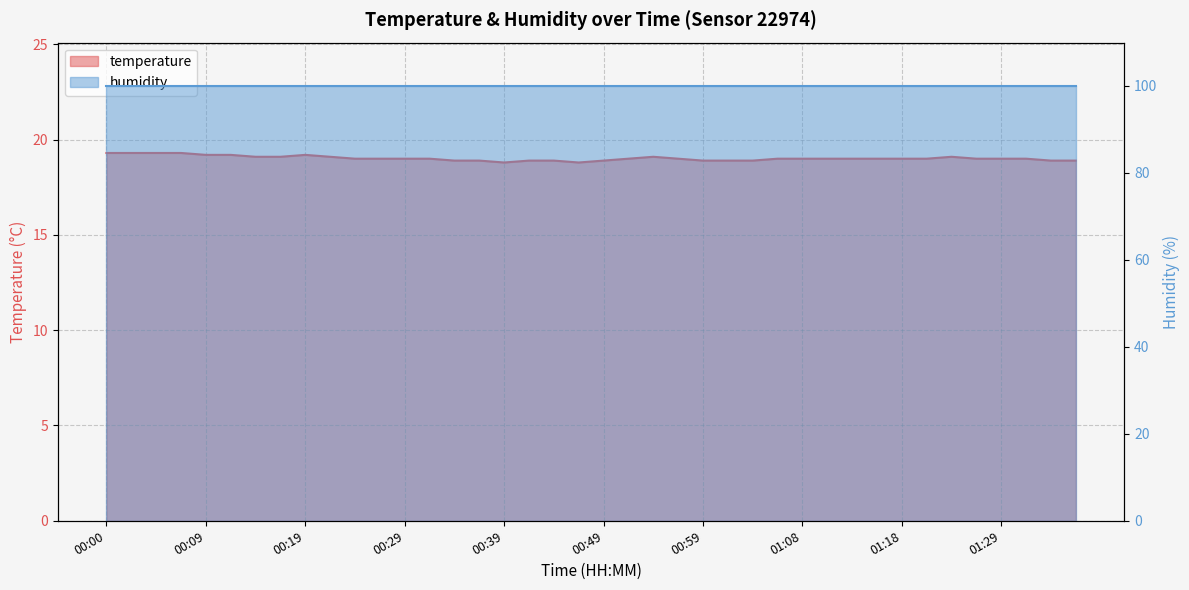

Reading left to right, extract all data points from this chart.

00:00=19.3	00:02=19.3	00:05=19.3	00:07=19.3	00:09=19.2	00:12=19.2	00:14=19.1	00:17=19.1	00:19=19.2	00:22=19.1	00:24=19.0	00:26=19.0	00:29=19.0	00:31=19.0	00:34=18.9	00:36=18.9	00:39=18.8	00:41=18.9	00:44=18.9	00:46=18.8	00:49=18.9	00:51=19.0	00:54=19.1	00:56=19.0	00:59=18.9	01:01=18.9	01:04=18.9	01:06=19.0	01:08=19.0	01:11=19.0	01:13=19.0	01:16=19.0	01:18=19.0	01:21=19.0	01:24=19.1	01:26=19.0	01:29=19.0	01:31=19.0	01:34=18.9	01:36=18.9